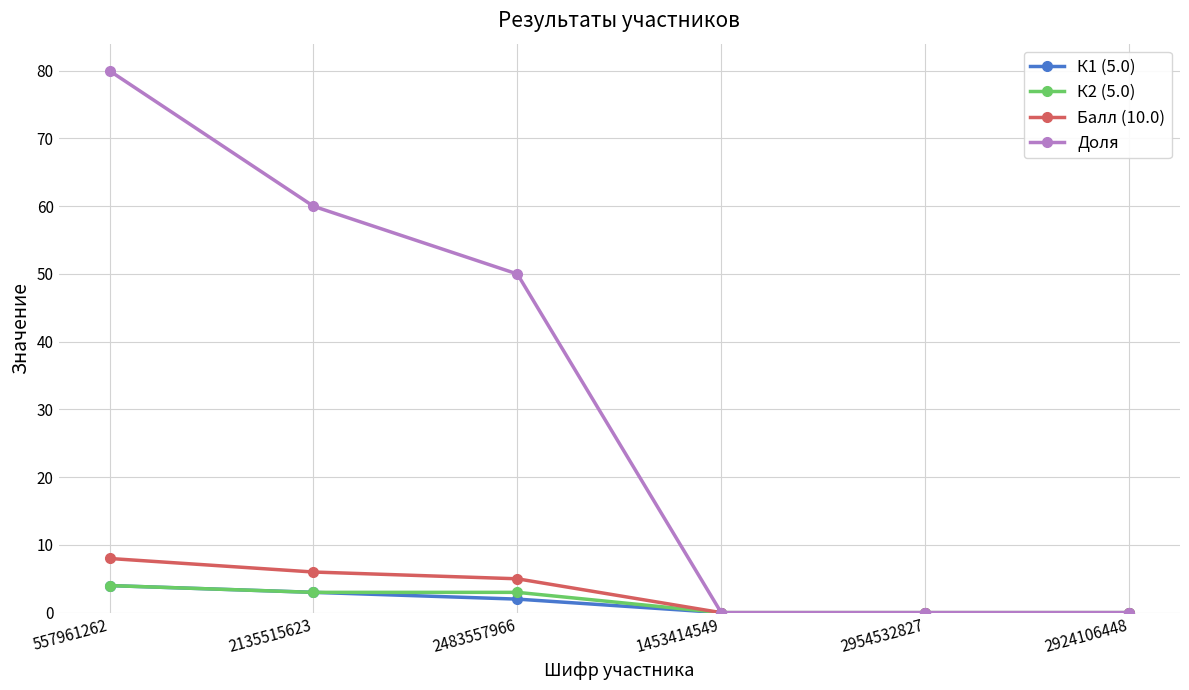

At which label is Балл (10.0) closest to 4?

2483557966